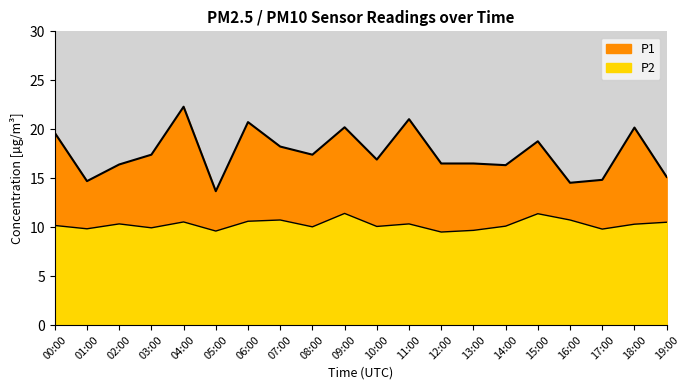

What is the sum of the P1 values at 15:00 and 14:00?

35.1